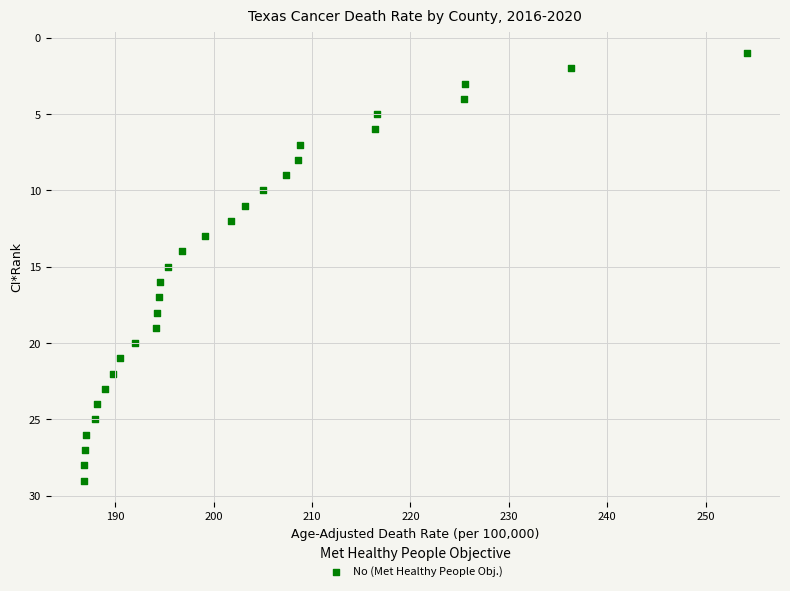

What is the range of Y values (max minus min)?

28